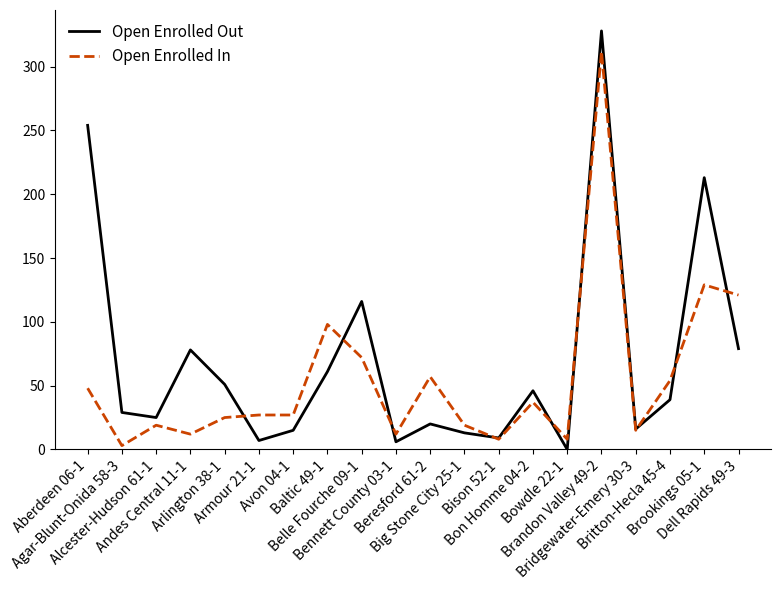

What is the difference between the maximum and minimum values in the Open Enrolled In series?

309